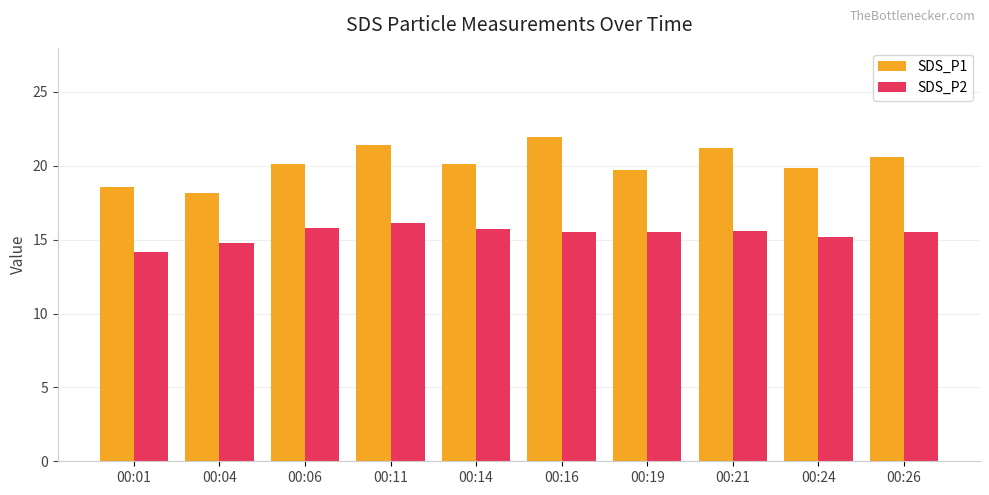

Is it true that SDS_P2 equals 4.9 at 00:04?

False